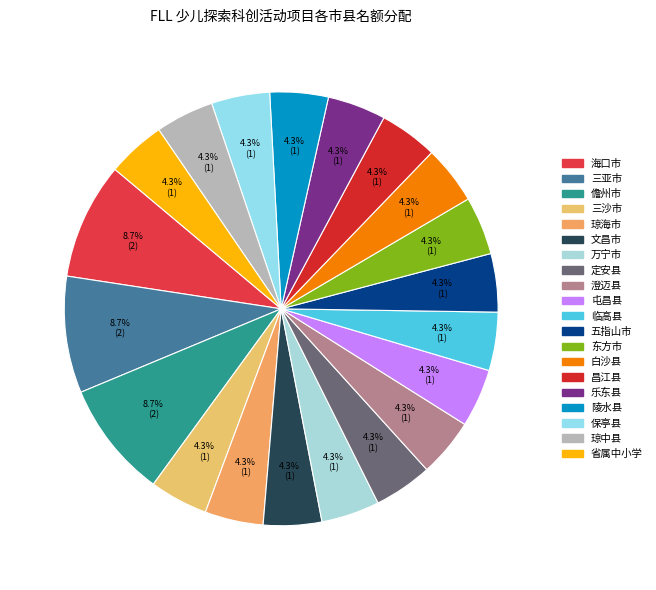

Which slice is the largest?

海口市